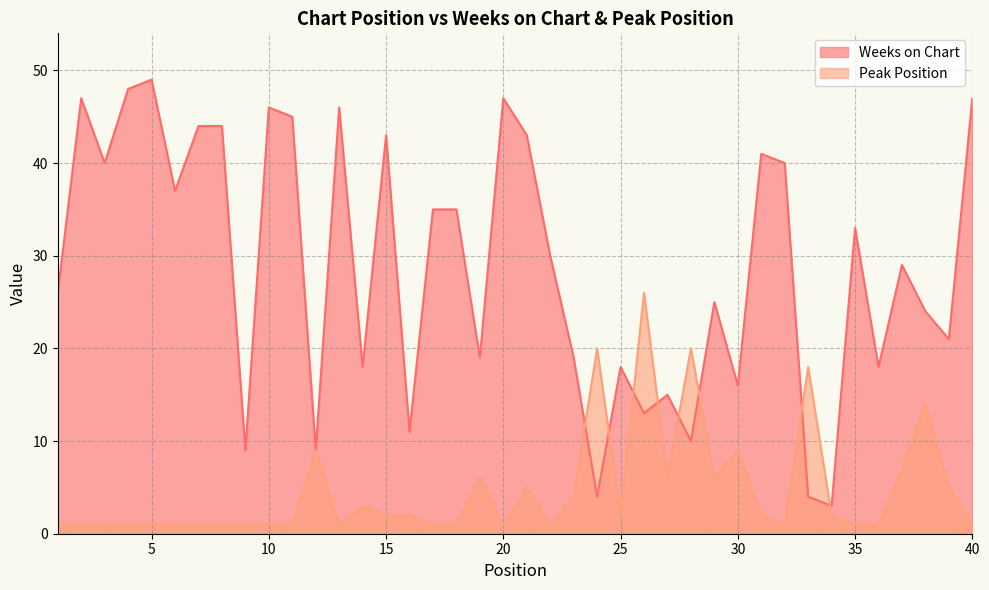

How many times do Weeks on Chart and Peak Position cross each other?

8